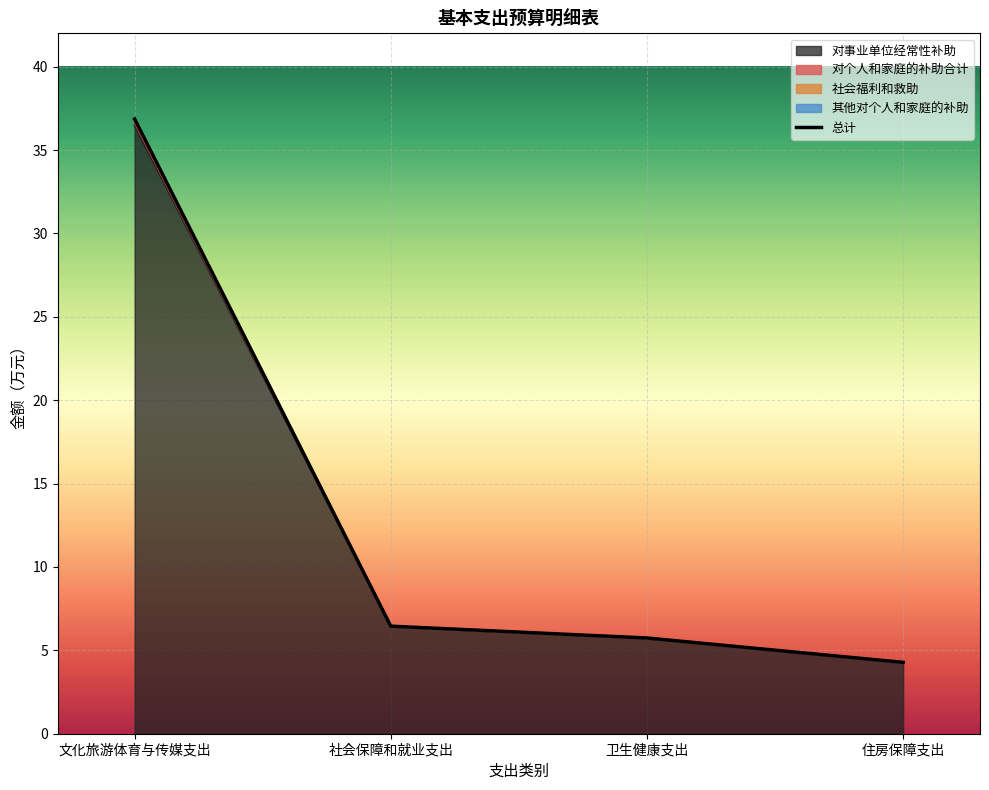

True or false: the data has more than 0 interior local peaks.

False